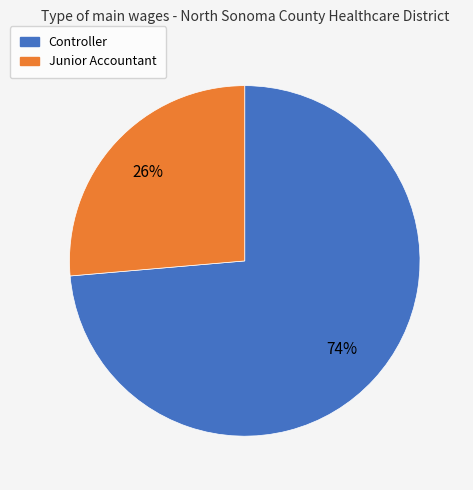

Which category has the smallest portion of the pie?

Junior Accountant